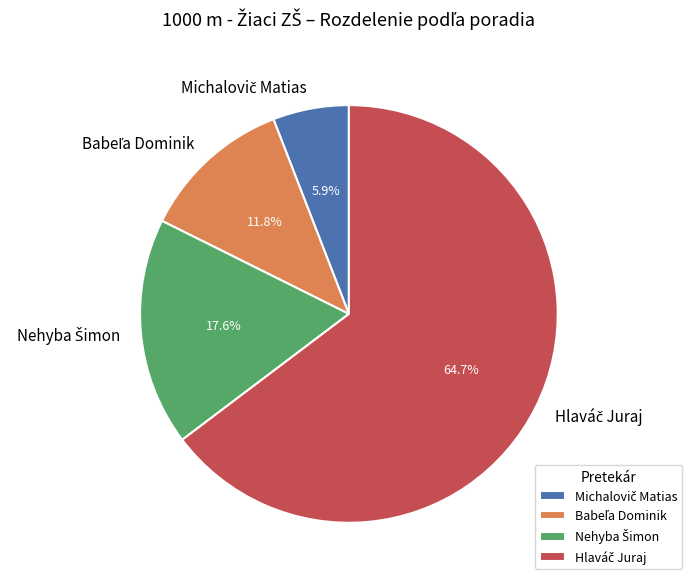

Does any single category account for the majority?

Yes